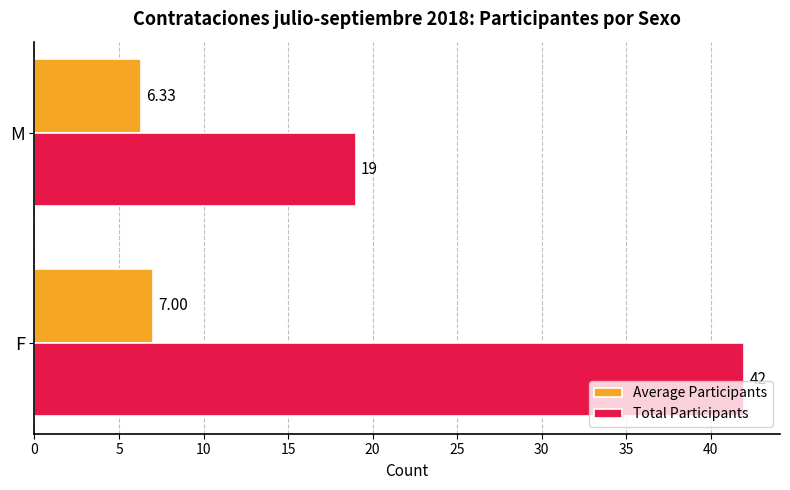

What is the smallest value displayed?

6.3